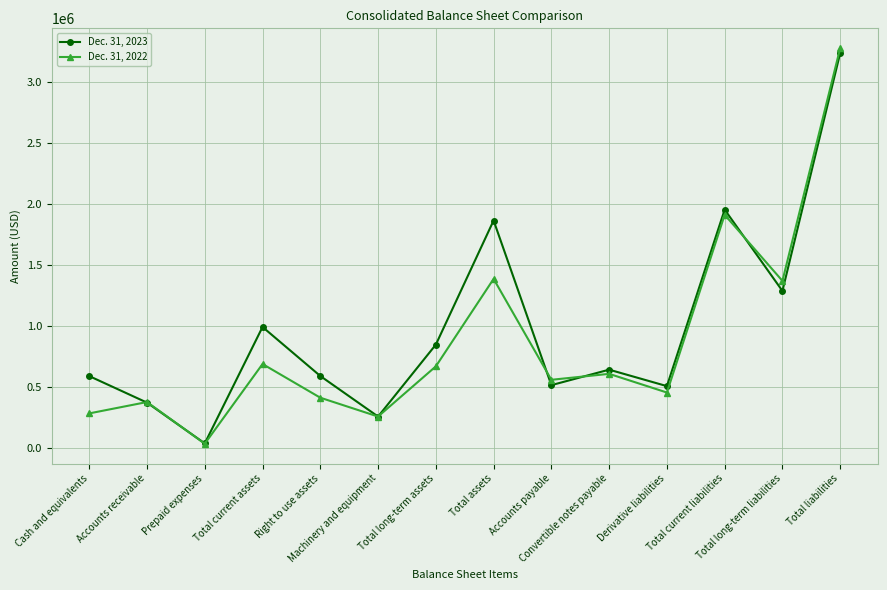

How many distinct data groups are displayed?

2